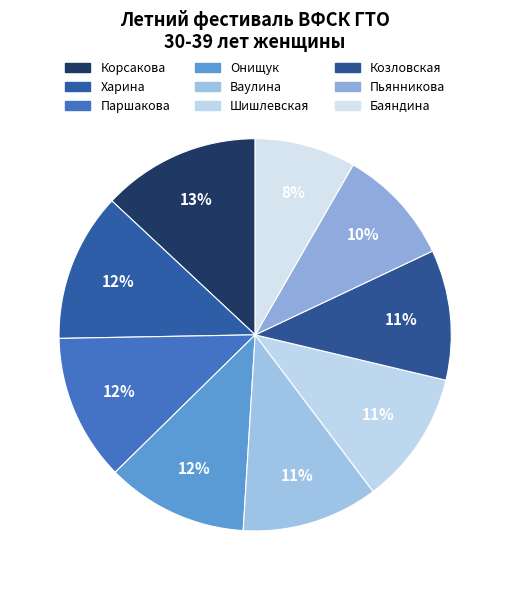

To the nearest percent, what is the average slice percentage?

11%